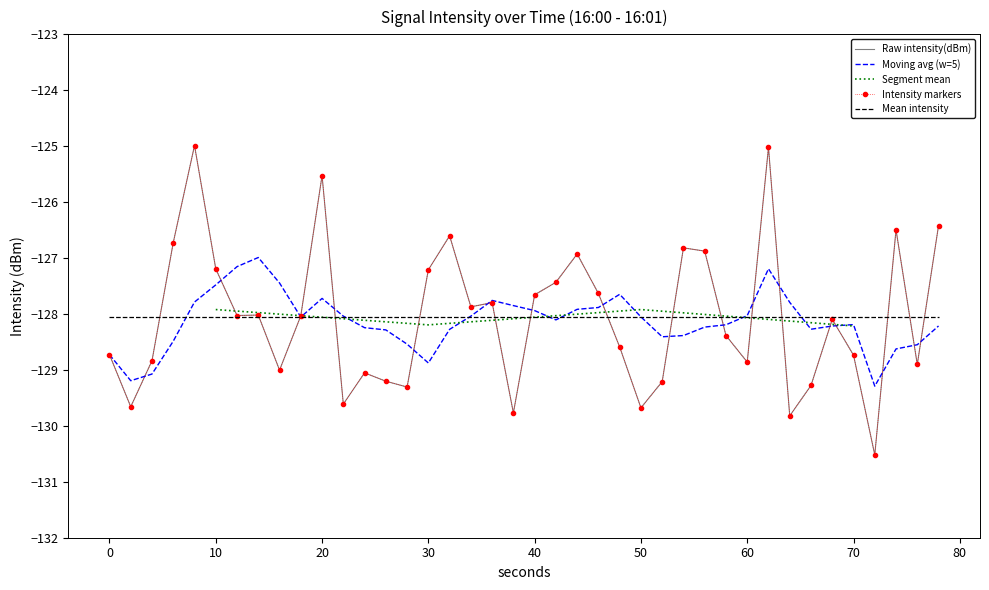

What is the average value?

-128.1